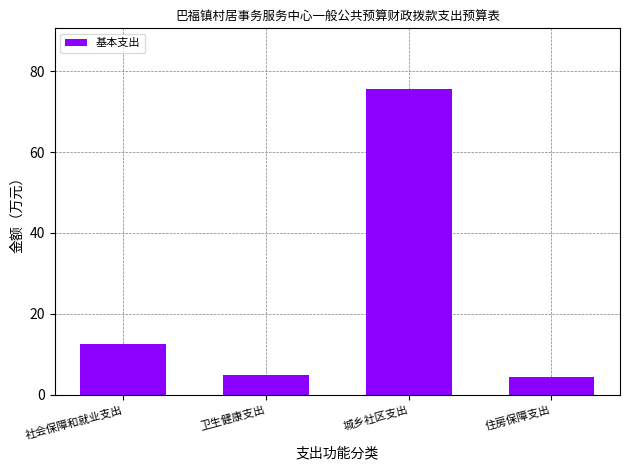

What value does the data have at 卫生健康支出?

4.8